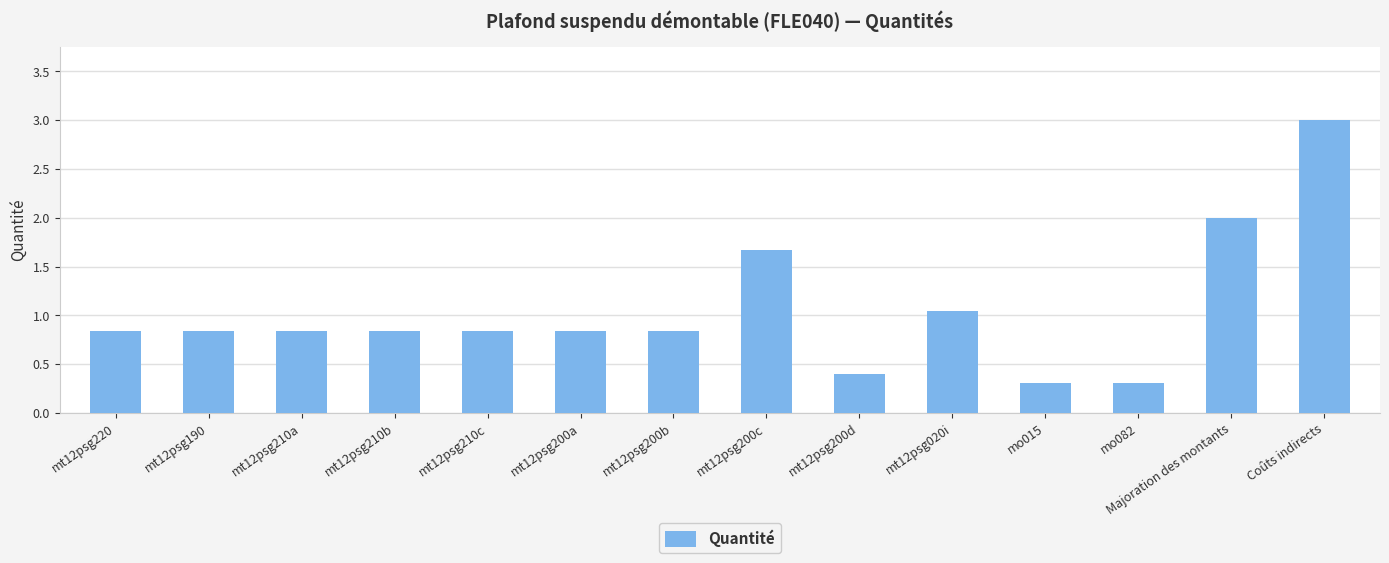

What is the difference between the maximum and minimum values?

2.7